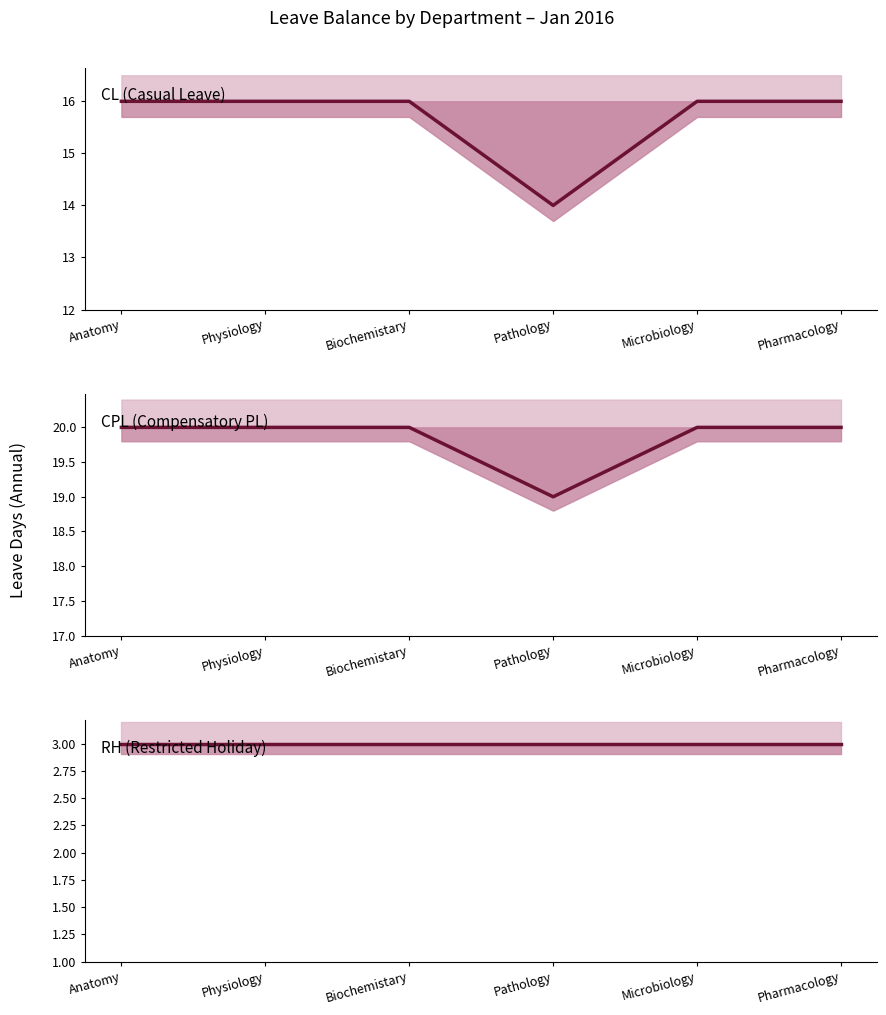

Which has a higher value, Pharmacology or Pathology?

Pharmacology